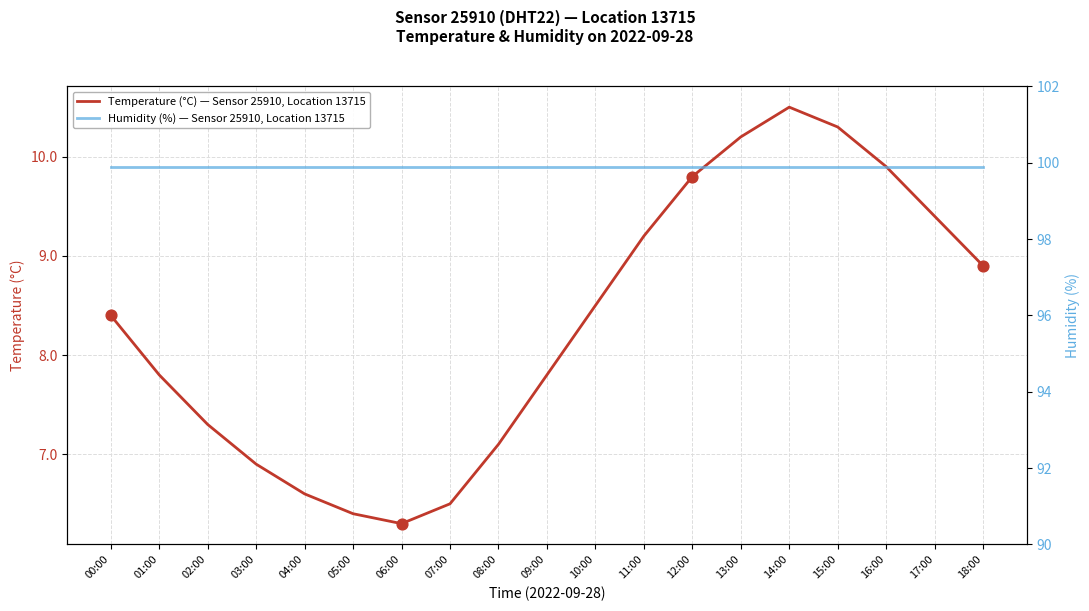

Which series reaches the maximum Y coordinate?

Humidity (%) — Sensor 25910, Location 13715